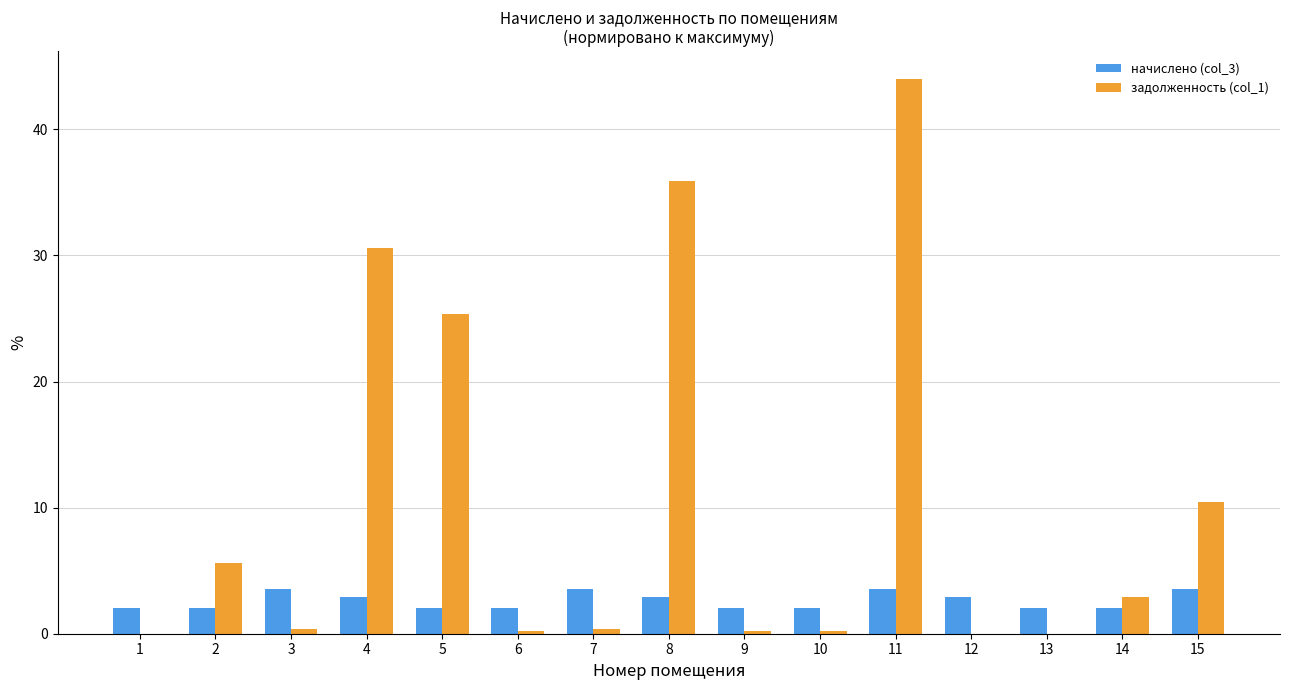

Which series has the largest total across all categories?

задолженность (col_1)